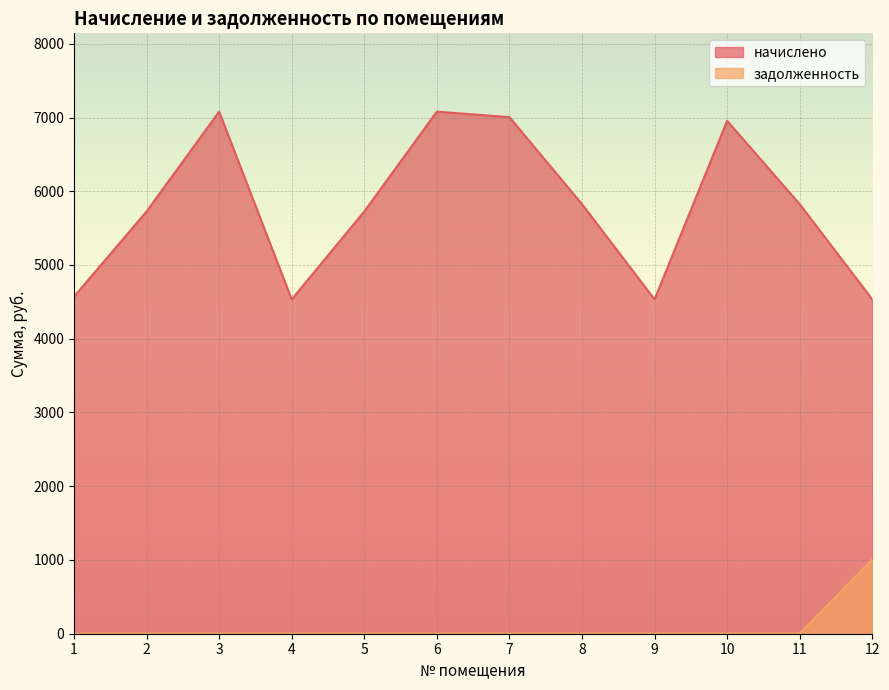

What is the spread (max minus min) of values at 6?

7079.4